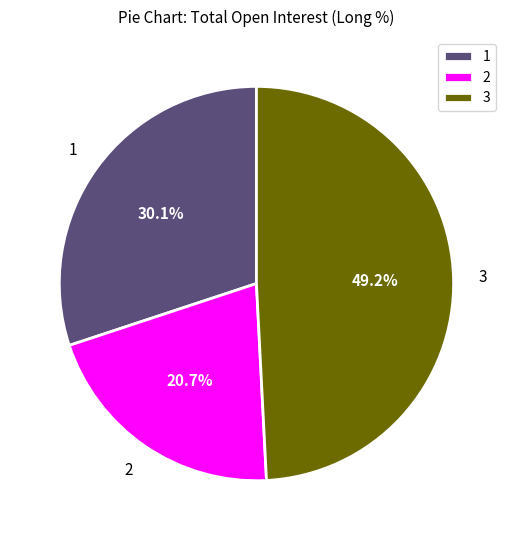

Count the number of slices in the pie.

3